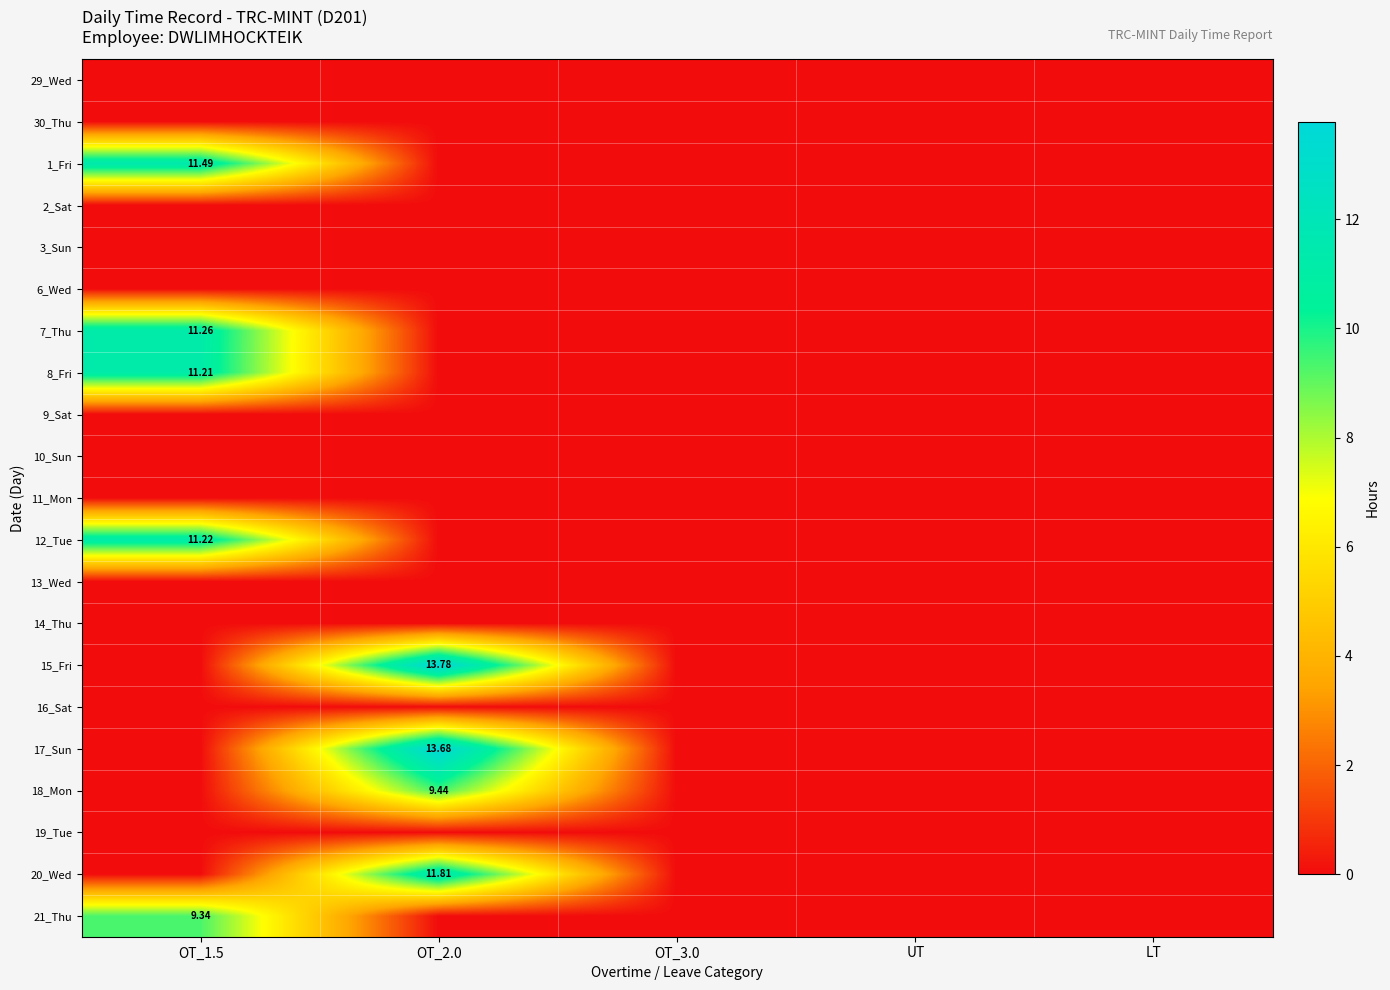

How many data points in 18_Mon are above 0?

1